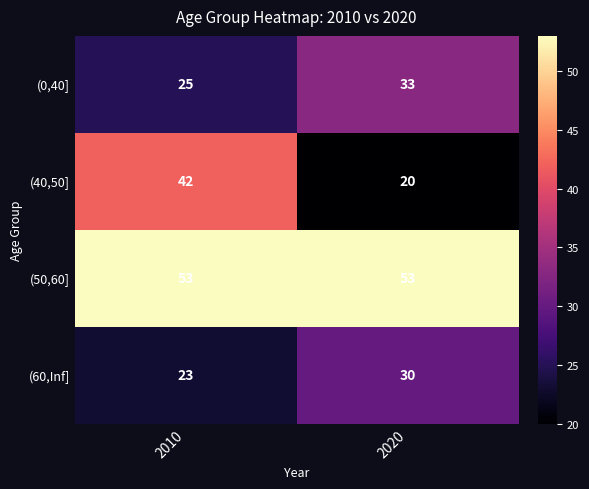

What is the approximate value of (0,40] at 2020?

33